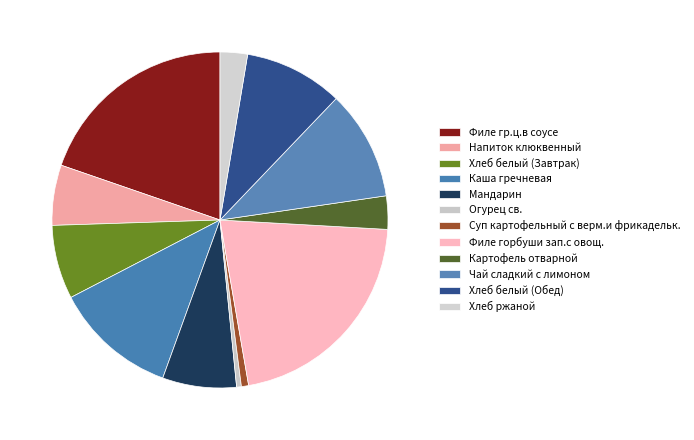

How many slices are in this pie chart?

12